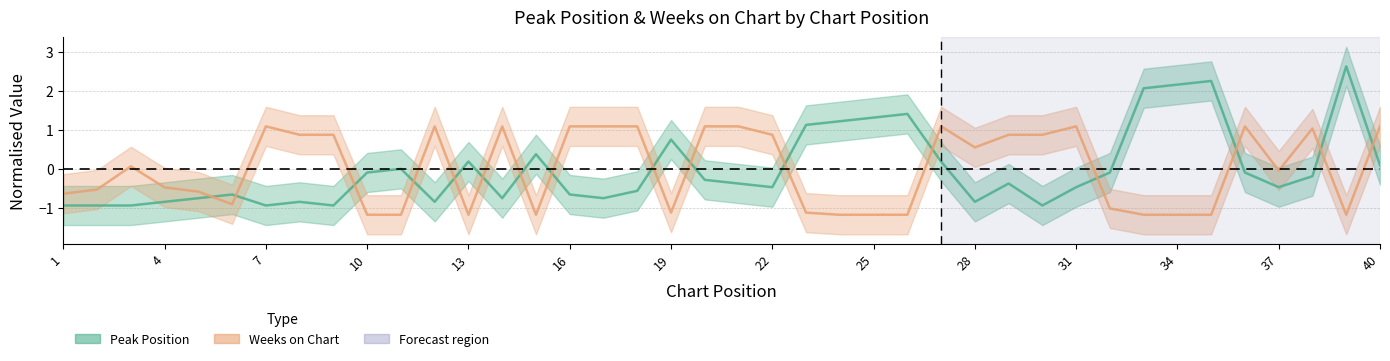

What is the difference between the highest and lowest values at 1?

0.3